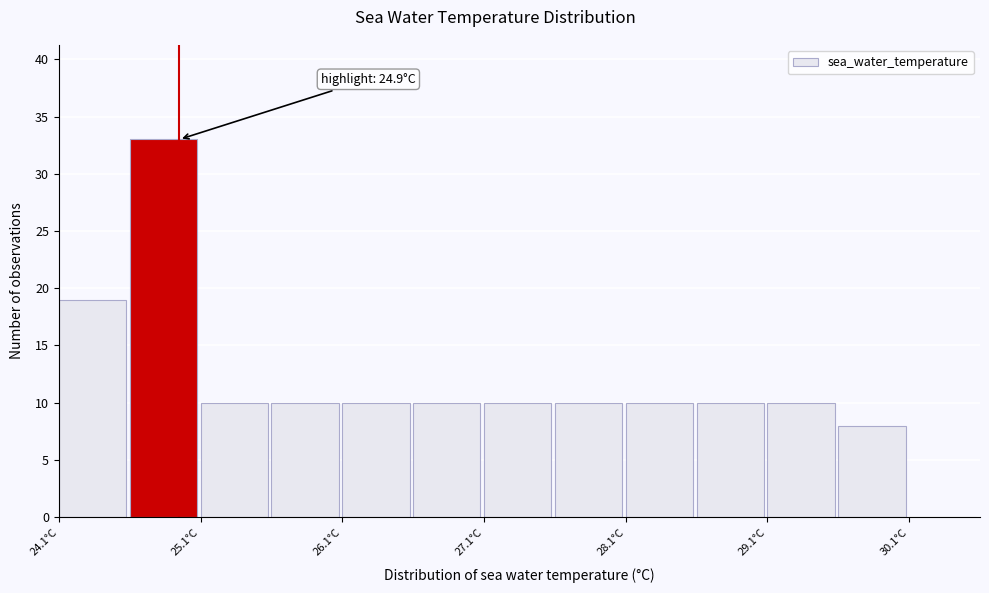

Over which range of the x-axis is the bar tallest?

24.55 to 25.05